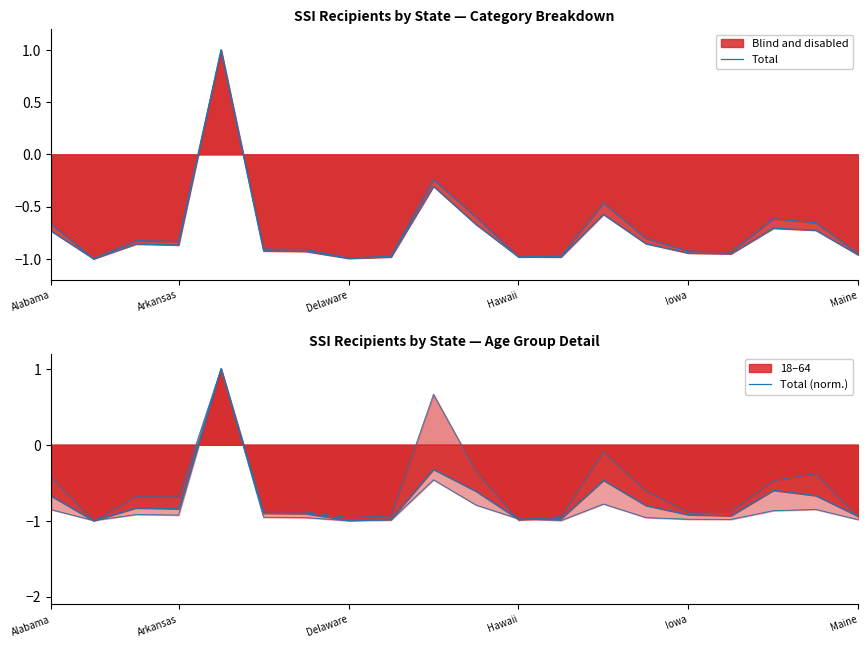

What is the total value across all series at Maine?

-1.9